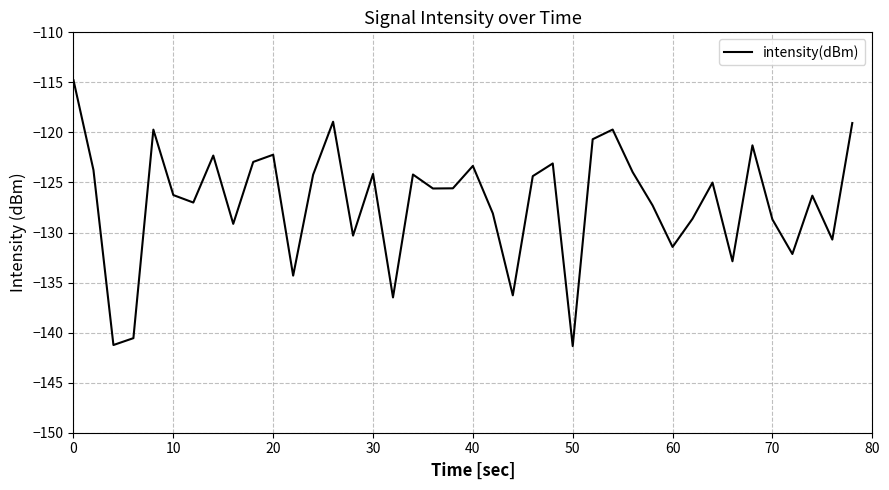

What is the greatest value displayed?

-114.8